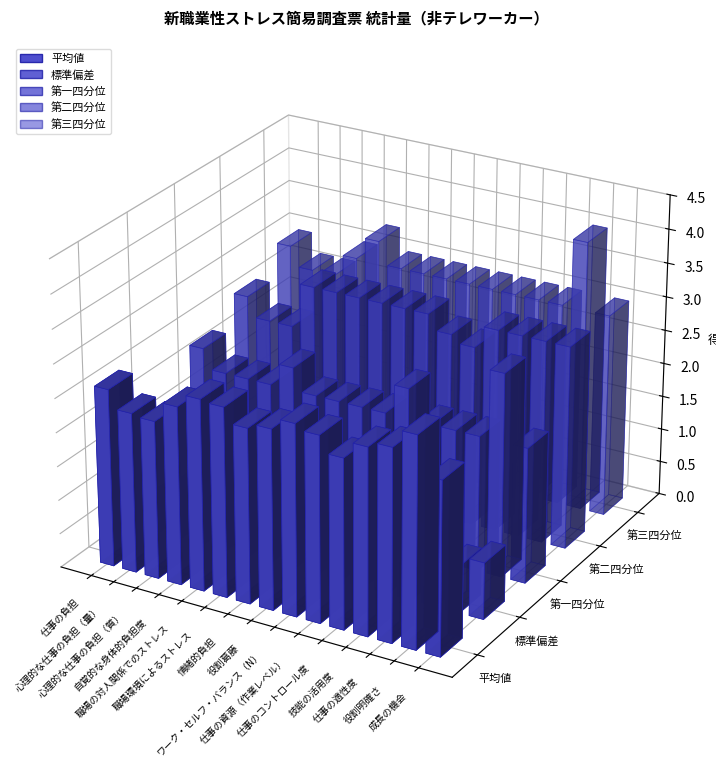

What is the difference between the highest and lowest values at 情緒的負担?

2.1